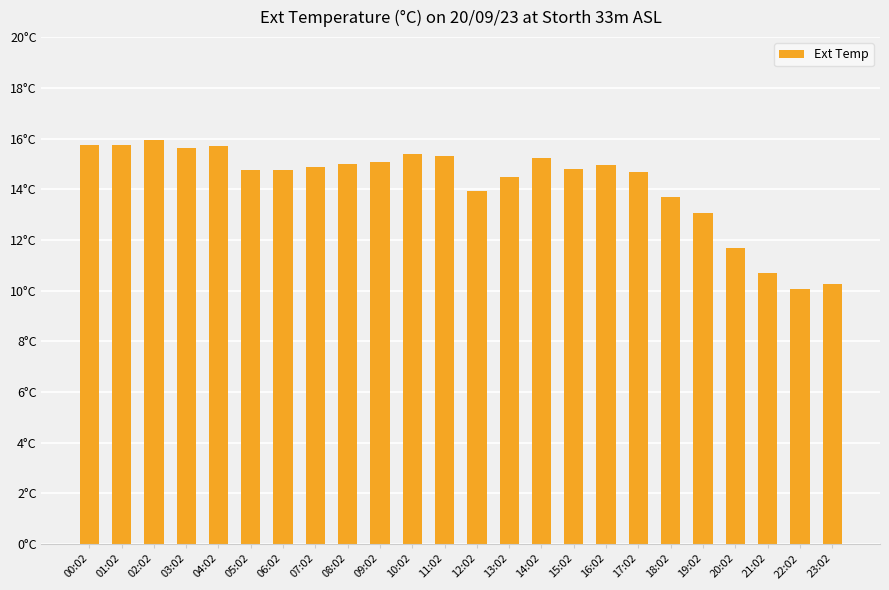

What is the average value?

14.2